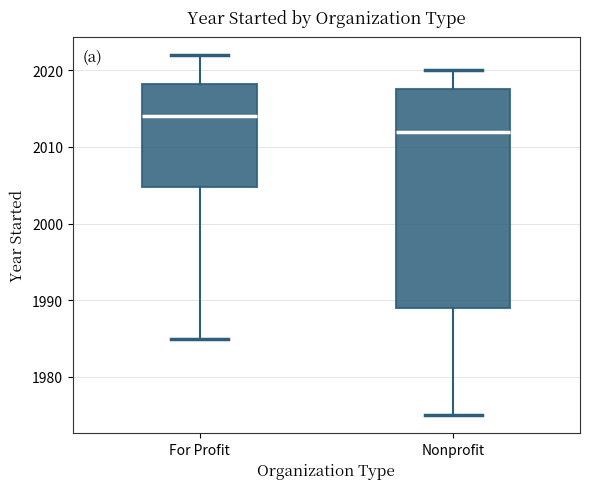

Reading left to right, read every box against the y-axis: the position of its median line, the range the box covers, and the ends of its whiskers. The values are not printed on the chart, so give them approximately, as read against the axis.

For Profit: median 2014, box 2005 to 2018, whiskers 1985 to 2022
Nonprofit: median 2012, box 1989 to 2018, whiskers 1975 to 2020